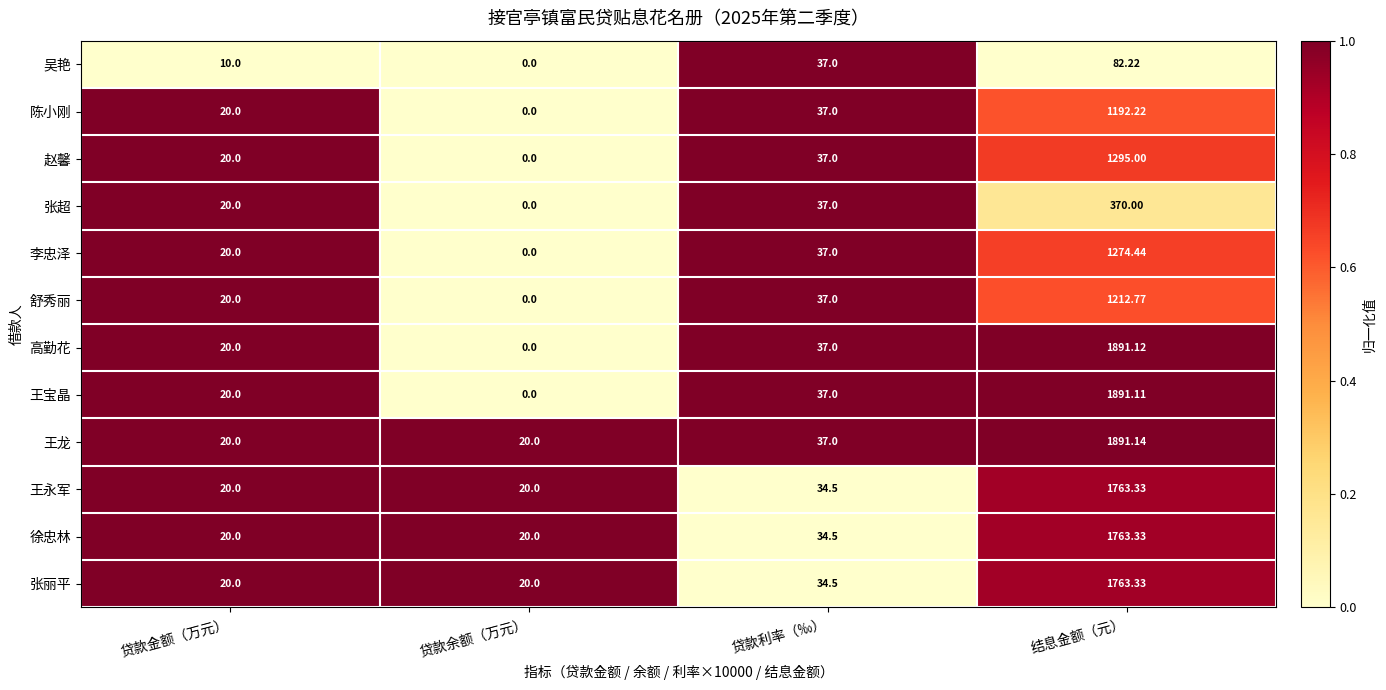

Which series changed the most between 贷款余额（万元） and 结息金额（元）?

高勤花